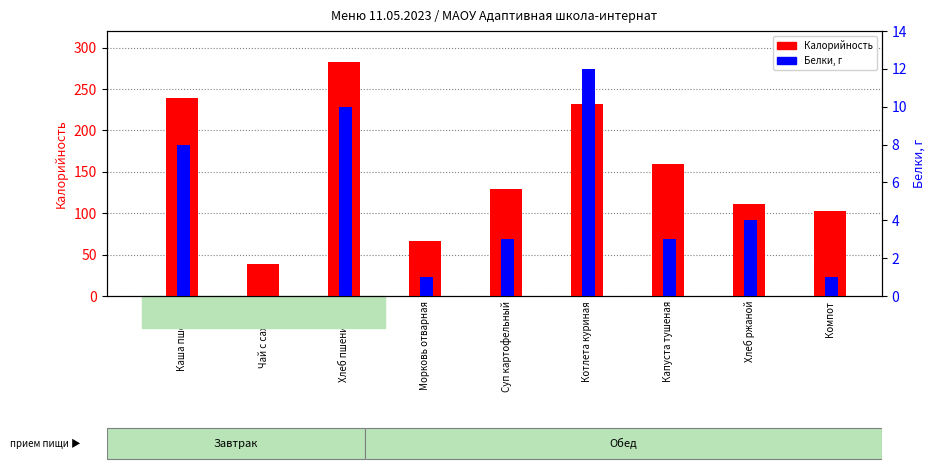

Reading left to right, transcribe all the data shown in this chart.

Калорийность: Каша пшенная=239	Чай с сахаром=39	Хлеб пшеничный=283	Морковь отварная=66	Суп картофельный=129	Котлета куриная=232	Капуста тушеная=160	Хлеб ржаной=111	Компот=103
Белки: Каша пшенная=8	Чай с сахаром=0	Хлеб пшеничный=10	Морковь отварная=1	Суп картофельный=3	Котлета куриная=12	Капуста тушеная=3	Хлеб ржаной=4	Компот=1